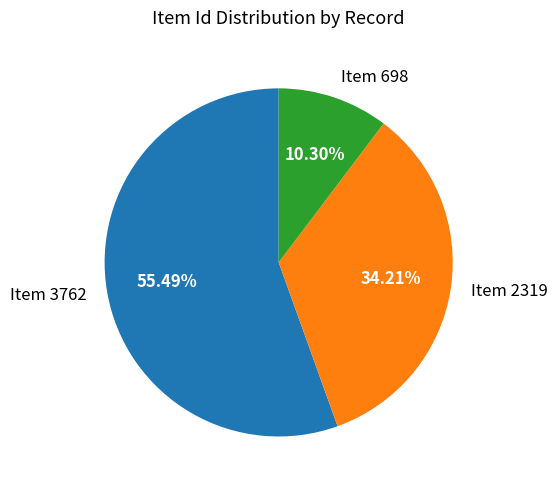

Combined, what portion of the pie is Item 698 and Item 2319?

44.5%